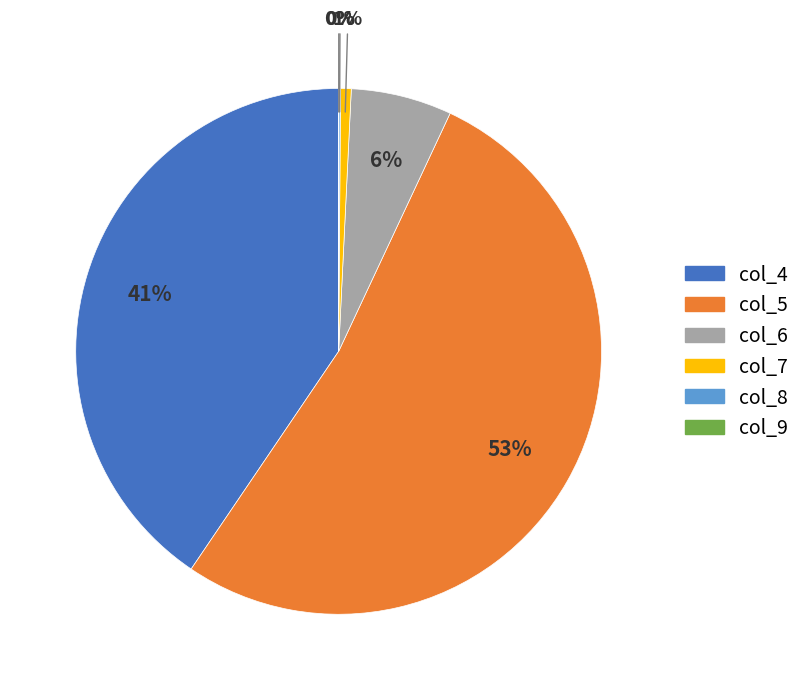

To the nearest percent, what percentage of the pie is col_7?

1%